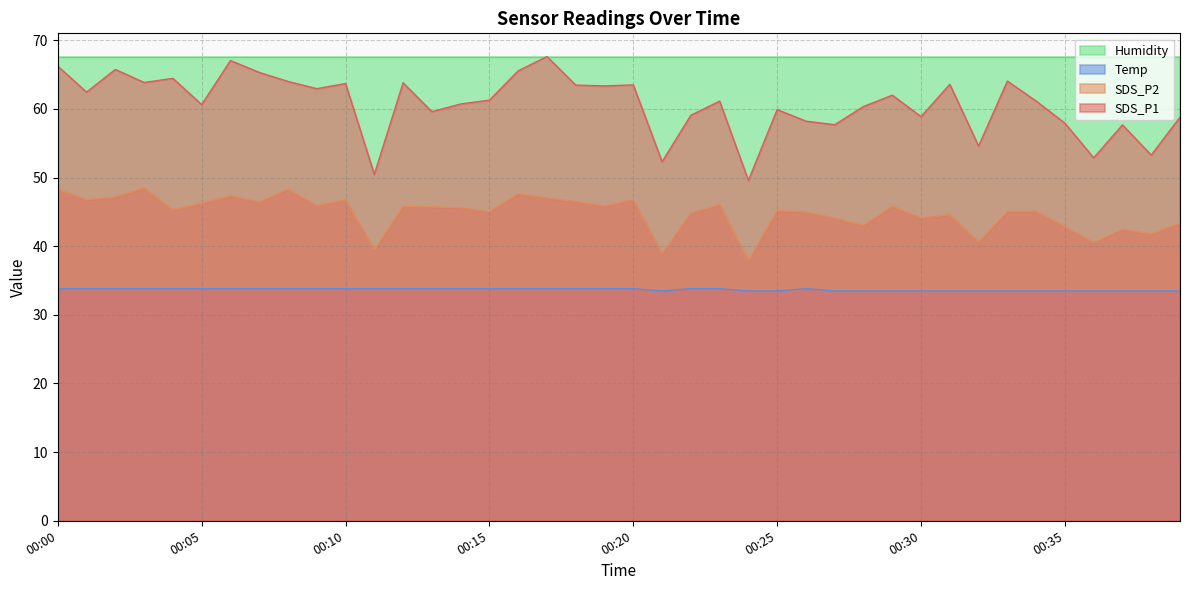

What is the value of the Temp point at the 10th from the left?

33.8